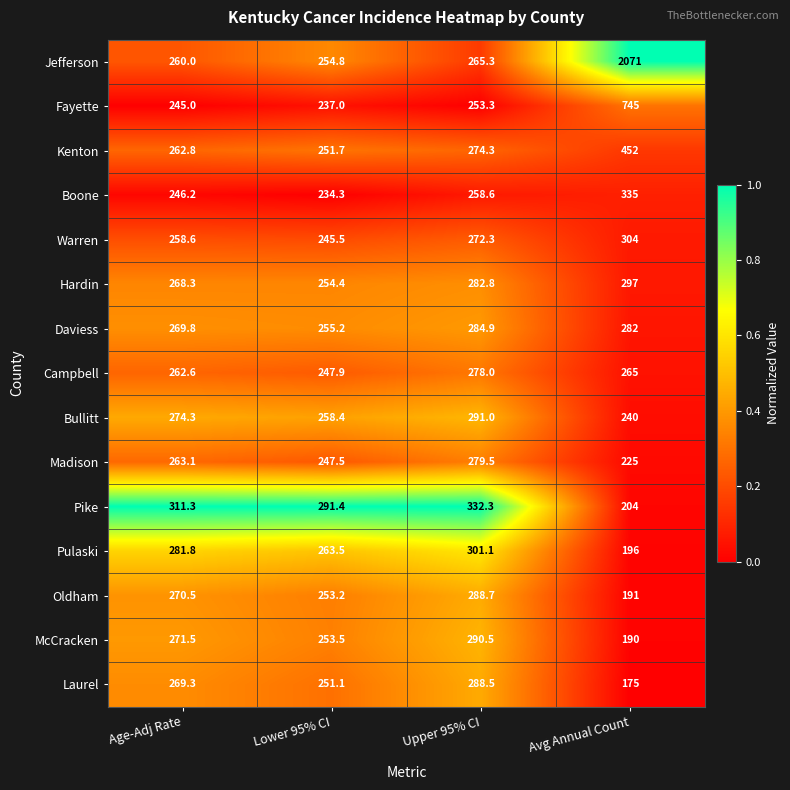

The value of Madison at Upper 95% CI is 63.0. True or false?

False